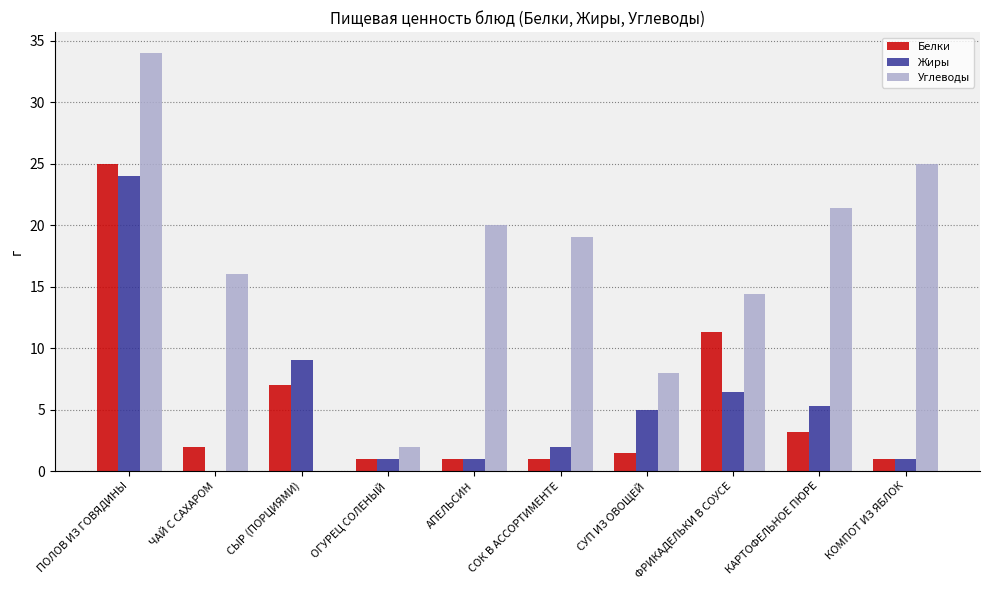

At which category does the chart reach its peak across all series?

ПОЛОВ ИЗ ГОВЯДИНЫ